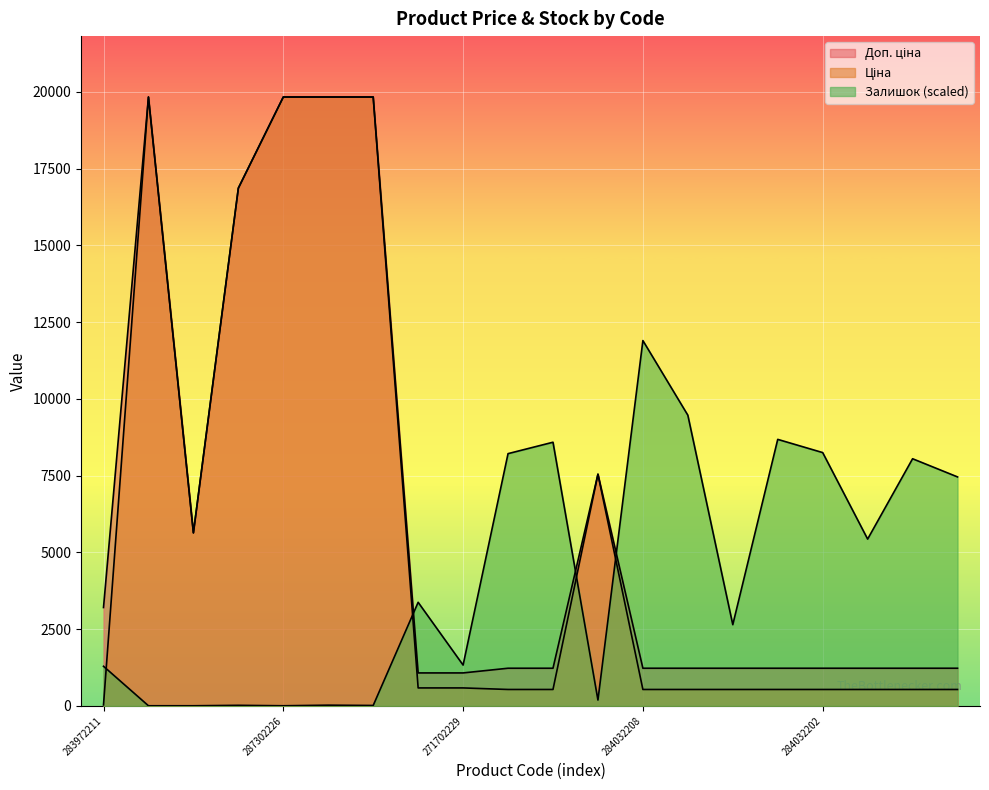

The Доп. ціна series shows 1074.5 at 271702229. True or false?

True